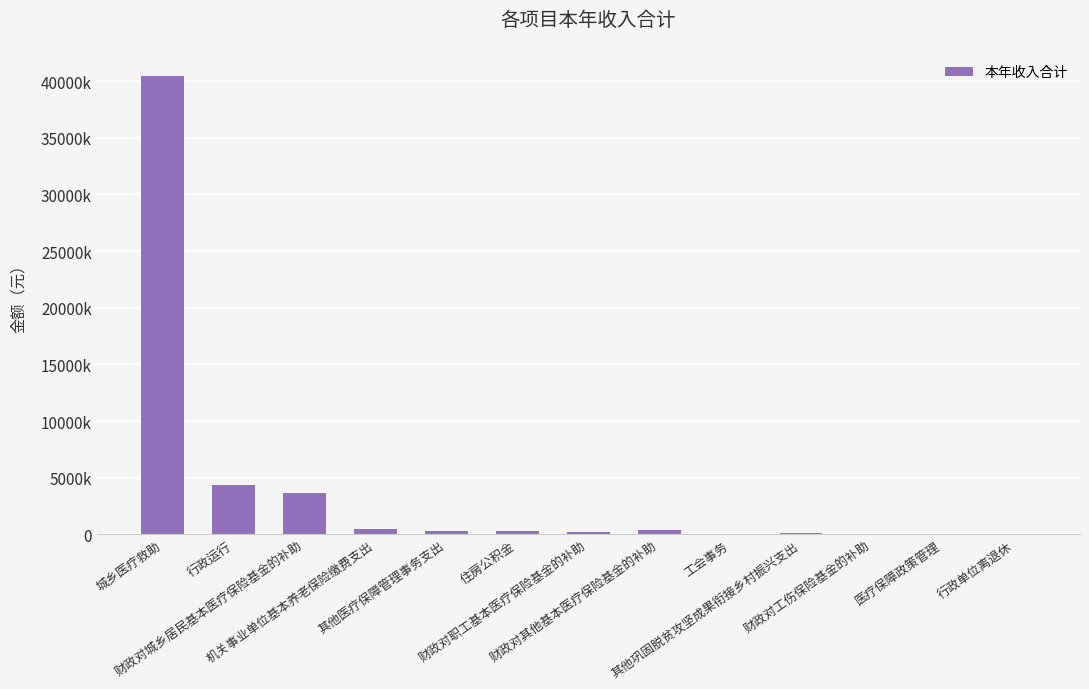

Are the bars horizontal?

No